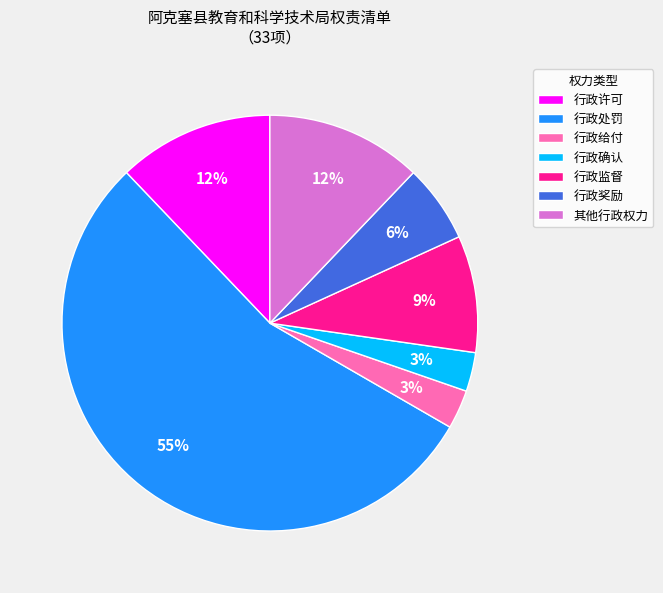

To the nearest percent, what is the difference between the largest and smallest slice percentages?

52%